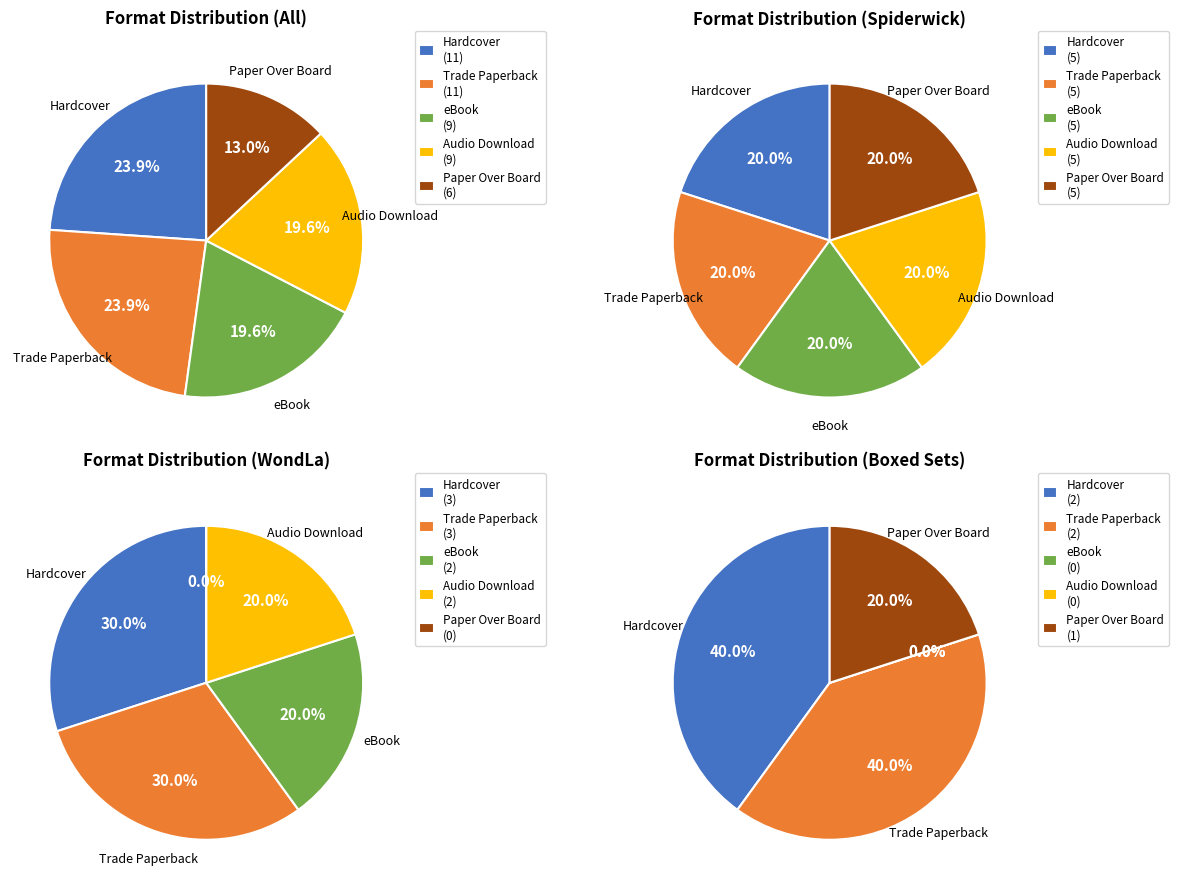

Rank the categories by value from highest to lowest.

Hardcover, Trade Paperback, eBook, Audio Download, Paper Over Board